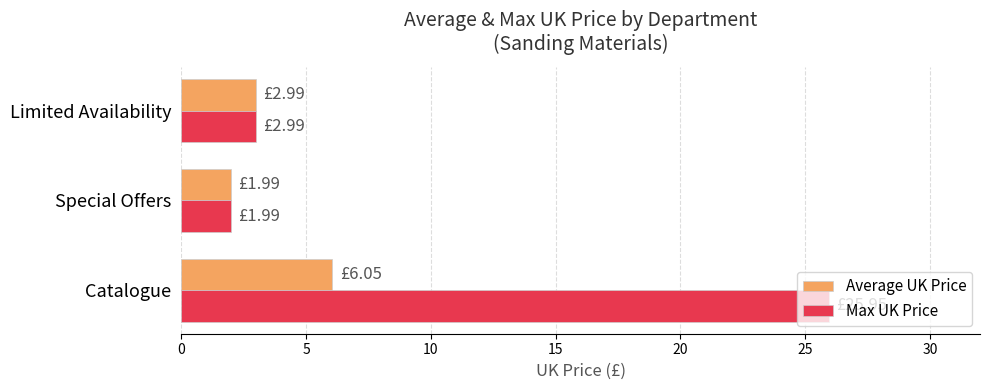

How many data points in Average UK Price are above 2?

2